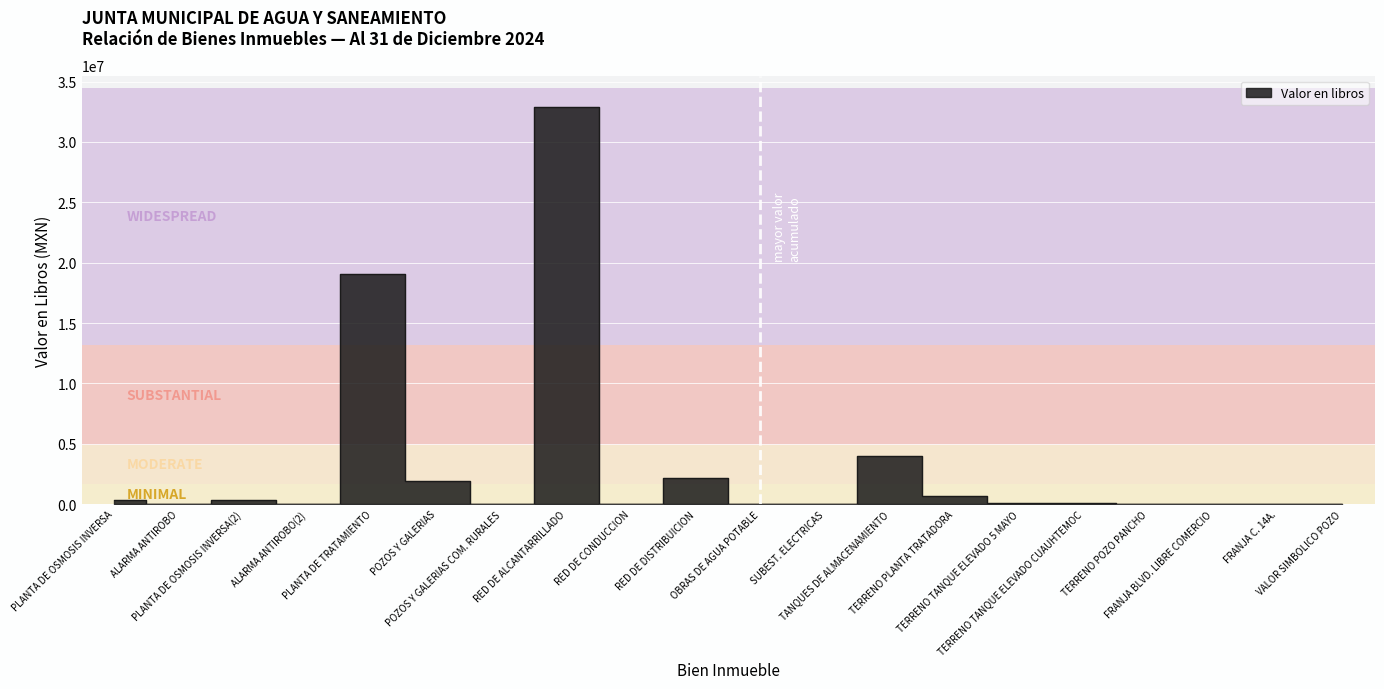

At which label is the value closest to 16429502?

PLANTA DE TRATAMIENTO